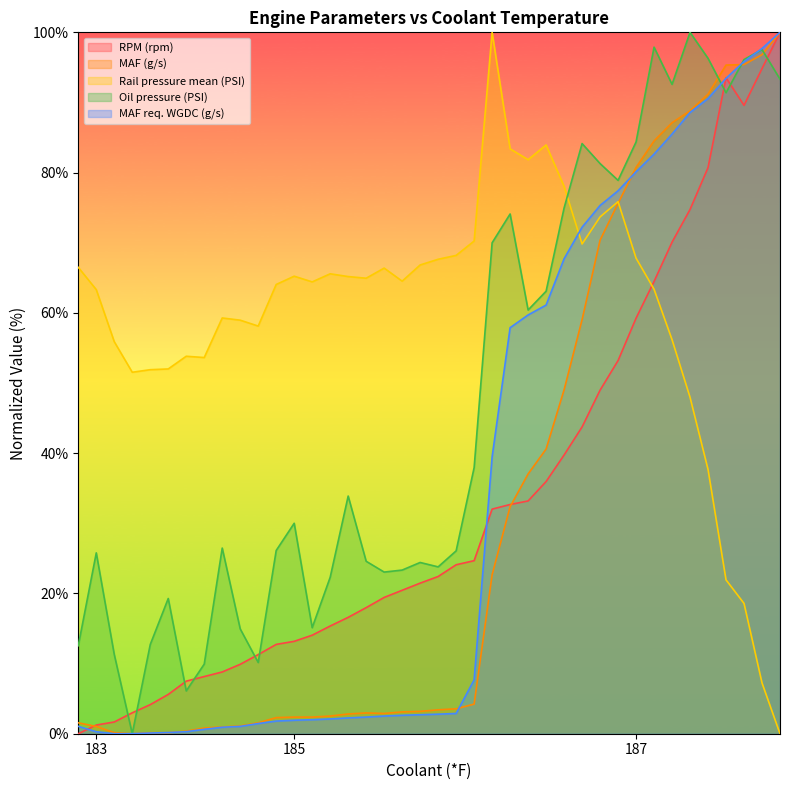

What is the maximum value for Rail pressure mean (PSI)?

100.0